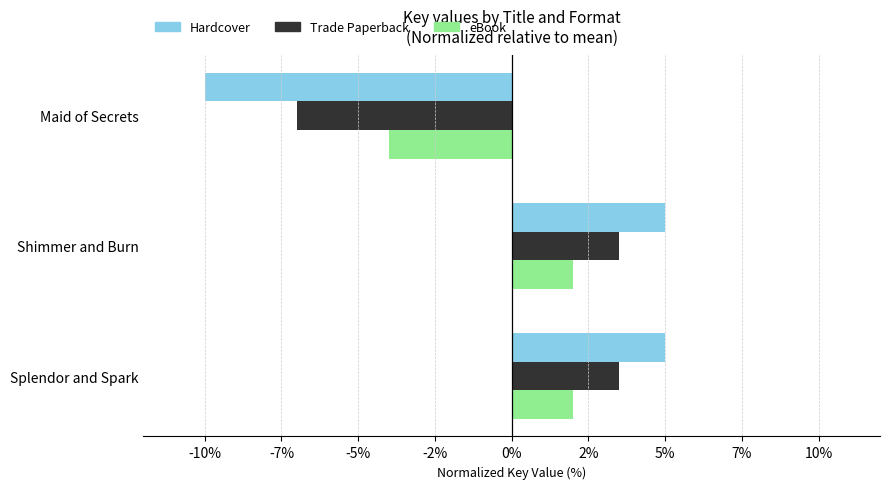

What is the maximum value shown in the chart?

5.0